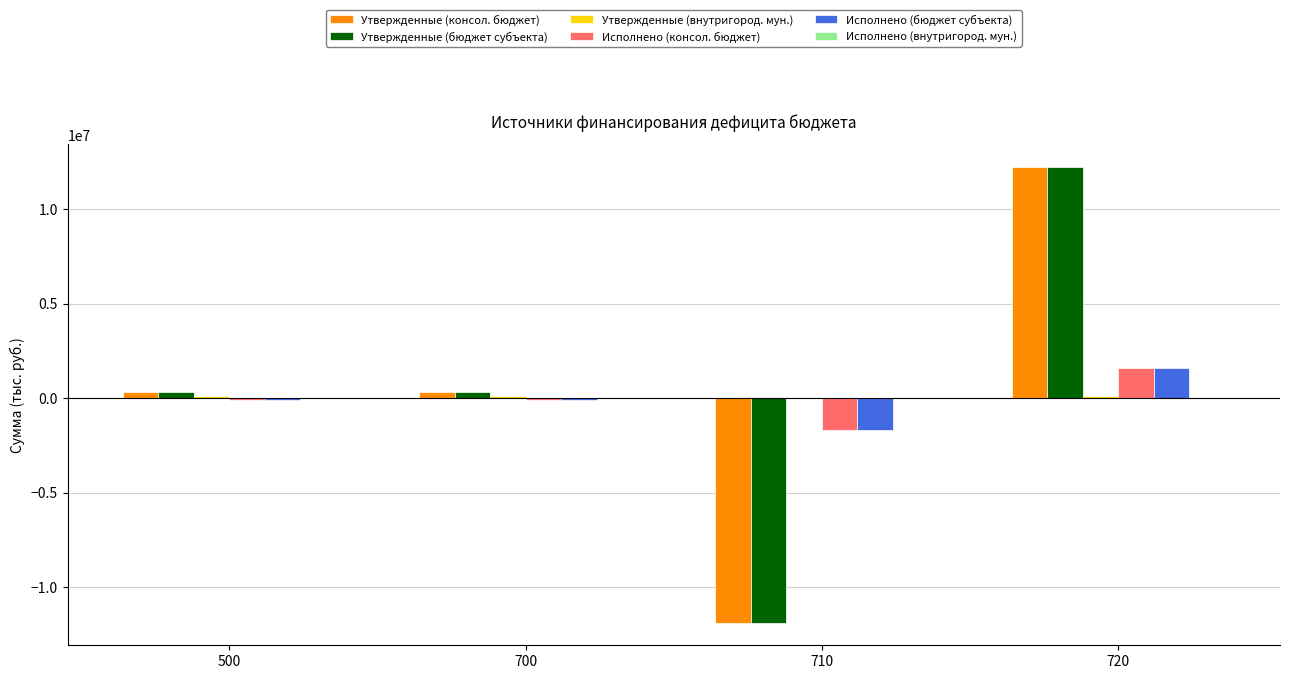

What is the value of the Исполнено (внутригород. мун.) bar at the 1st from the left?

10966.0